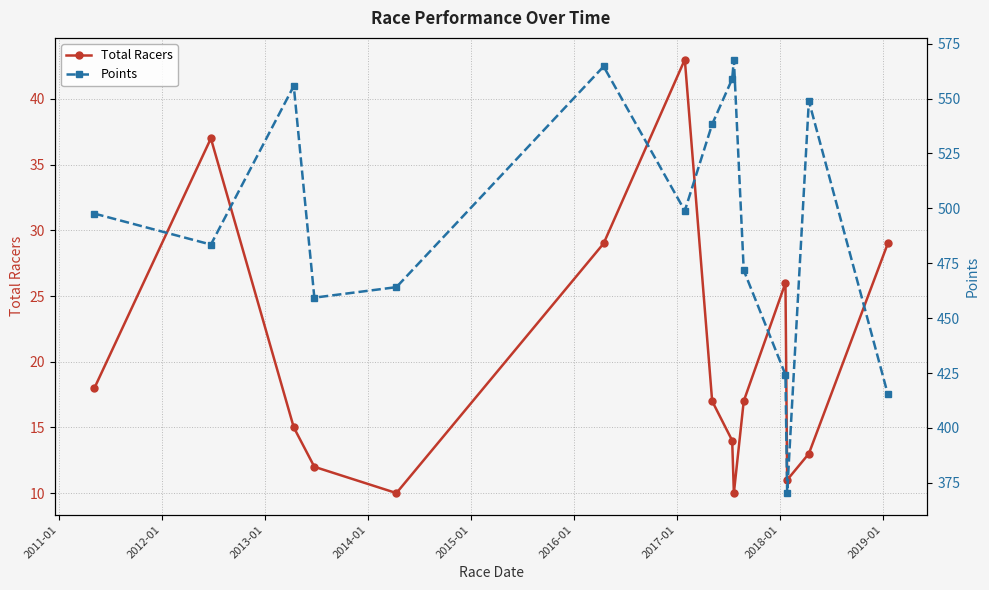

What is the lowest value of the Total Racers series?

10